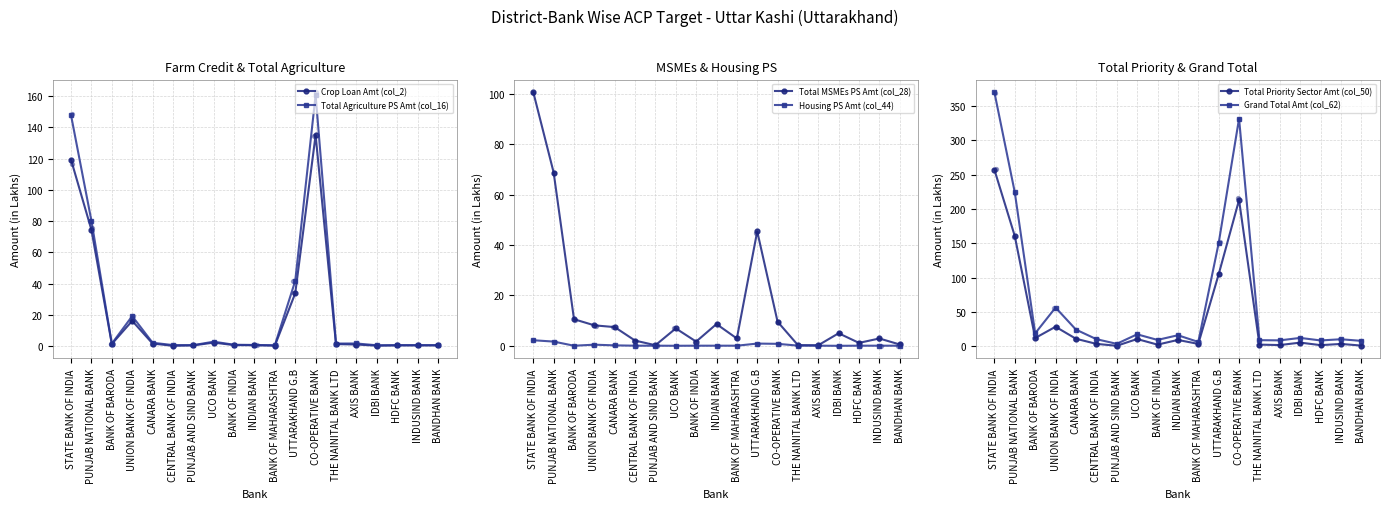

Which series has the widest spread of Y values?

Grand Total Amt (col_62)